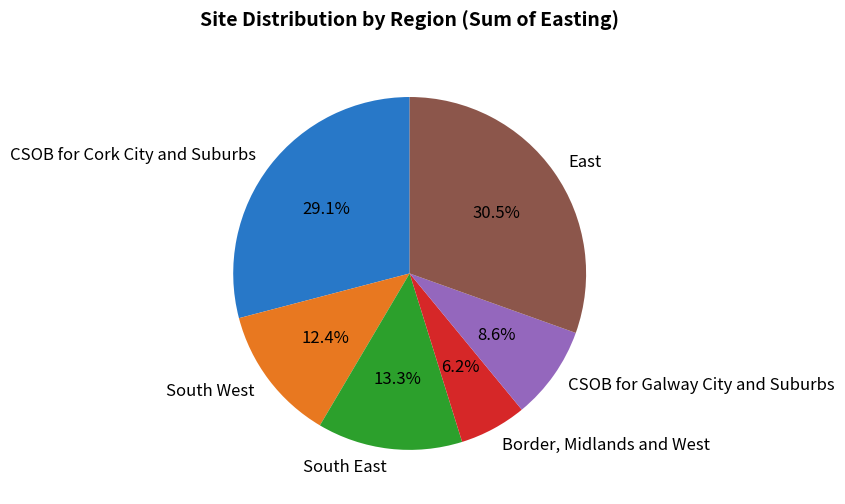

What portion of the pie excludes CSOB for Galway City and Suburbs?

91.4%